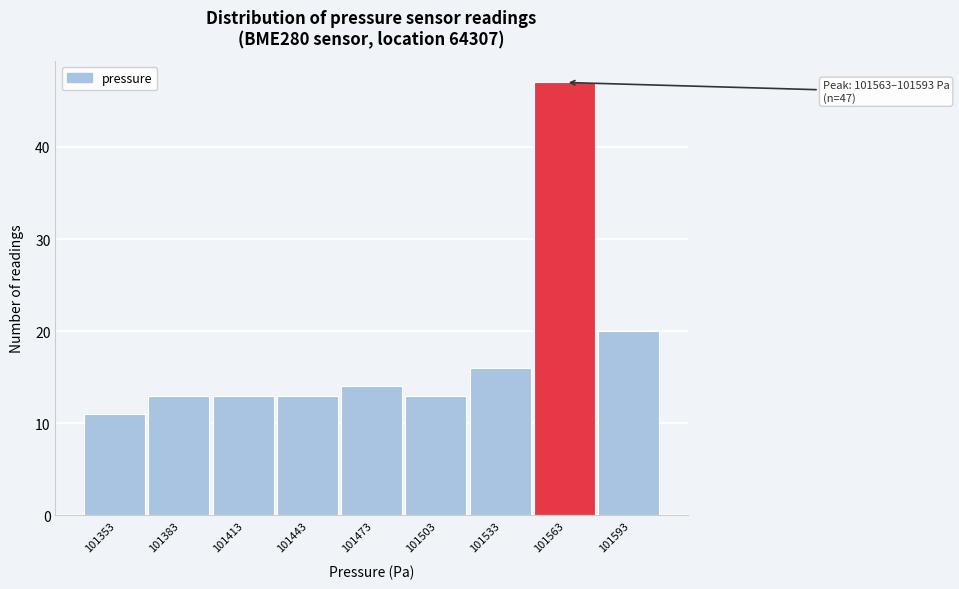

Reading right to left, list all the values displayed in this chart.

101593=20	101563=47	101533=16	101503=13	101473=14	101443=13	101413=13	101383=13	101353=11